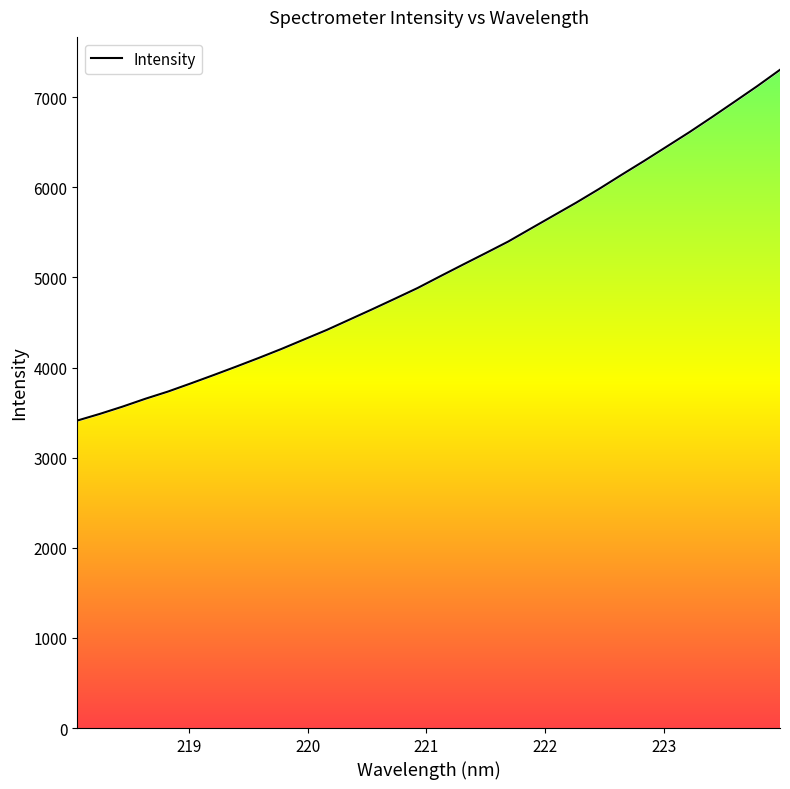

How many series are shown in this chart?

1